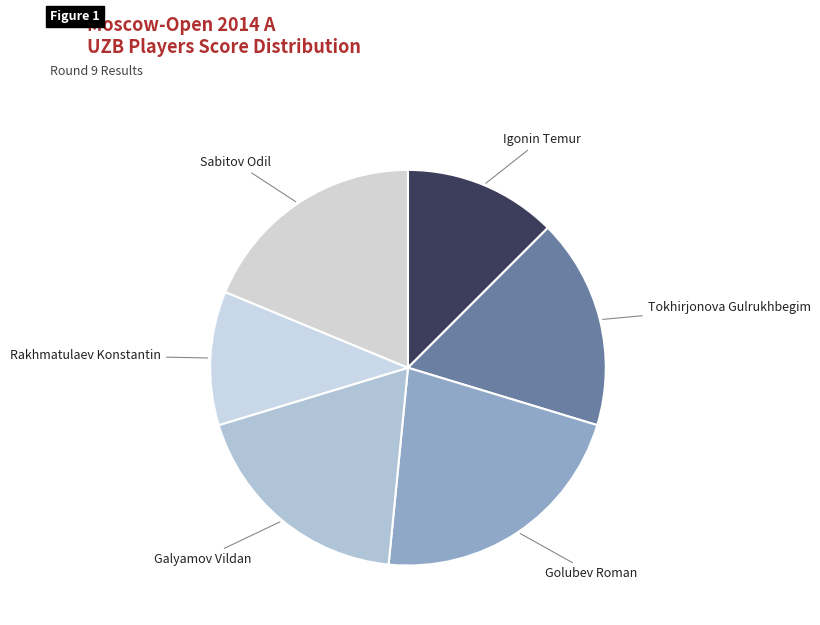

How many segments does this pie chart have?

6